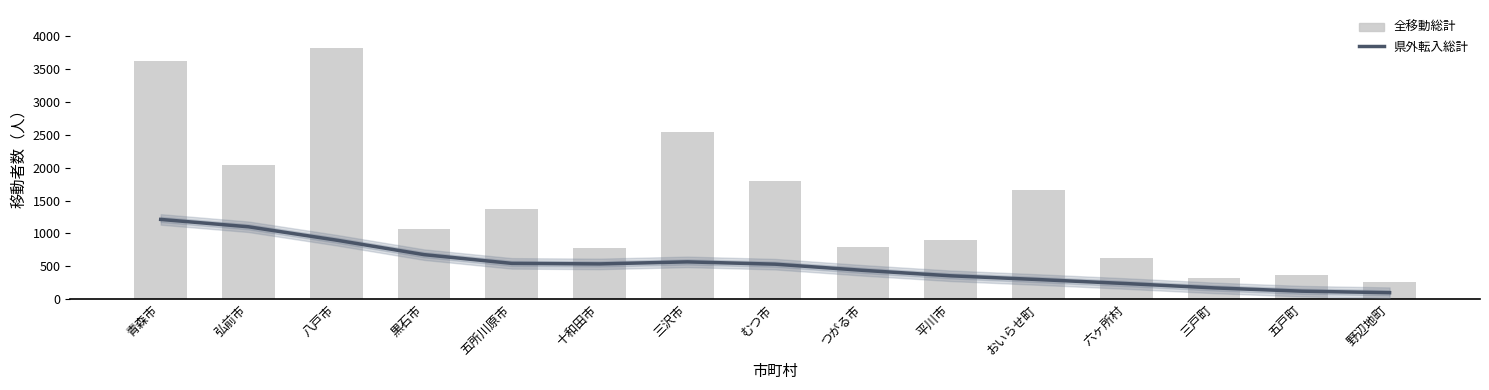

What is the label of the 4th bar from the right?

六ヶ所村